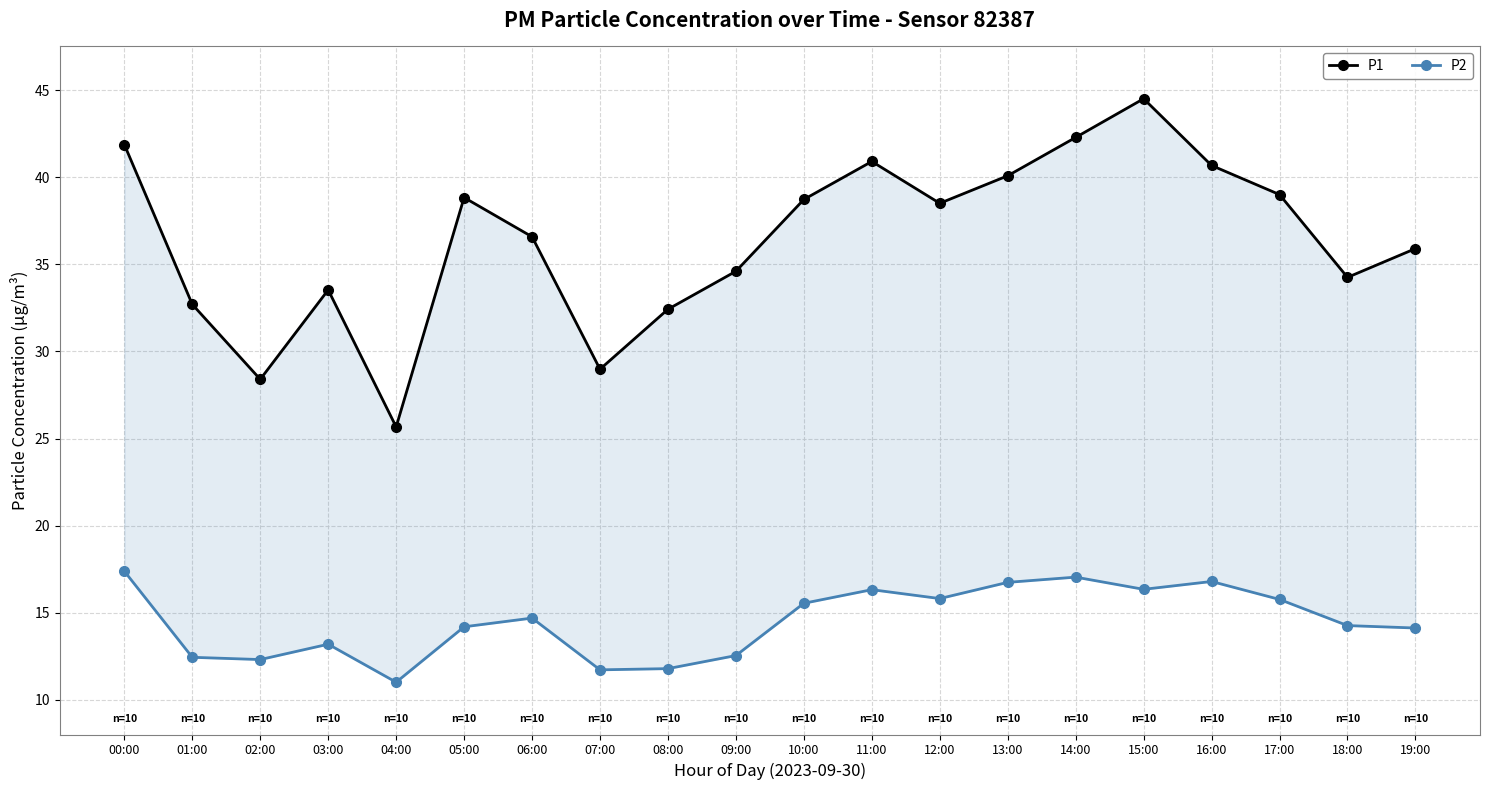

Is it true that P1 equals 61.7 at 17:00?

False